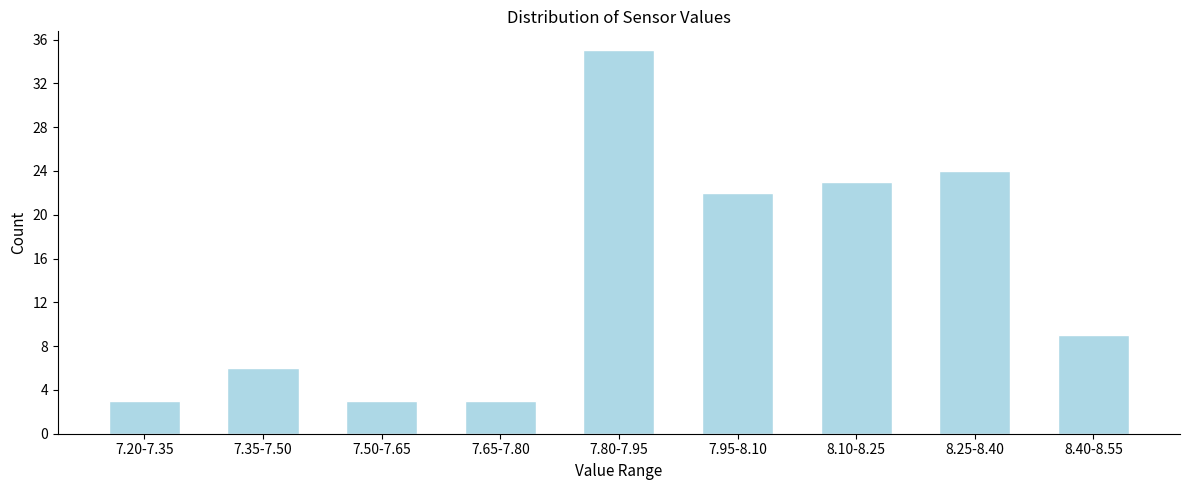

Reading left to right, what are all the values shown in this chart?

3	6	3	3	35	22	23	24	9